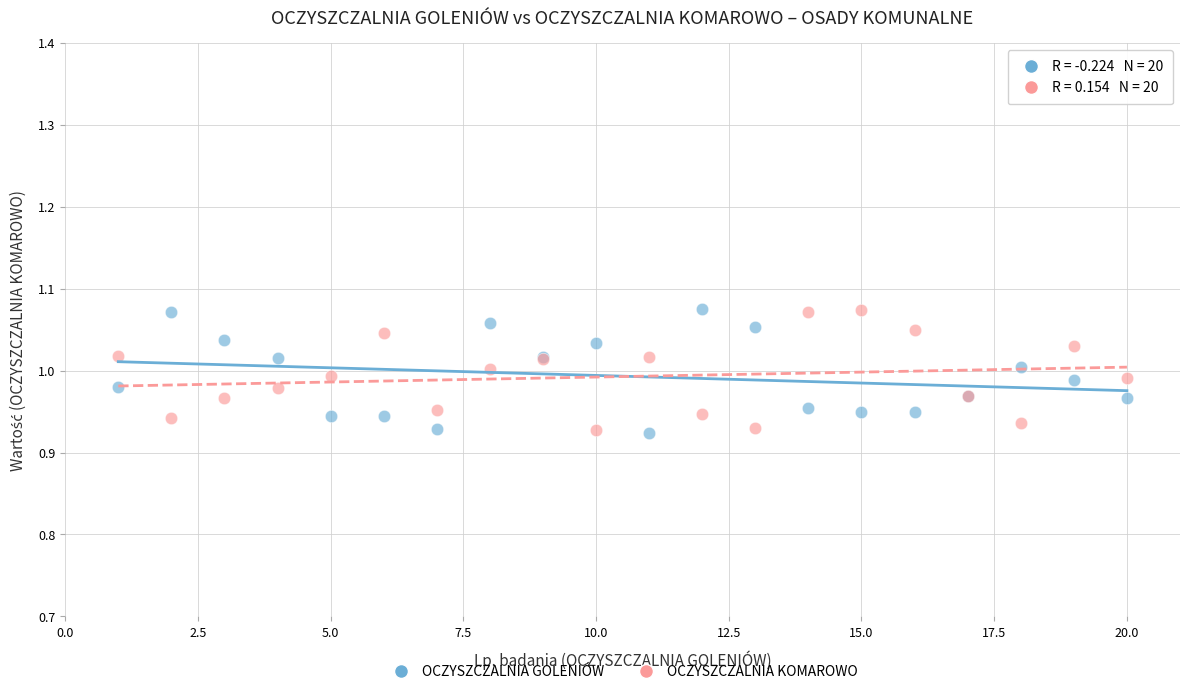

What is the X range (max minus min) for the scatter plot?

19.0